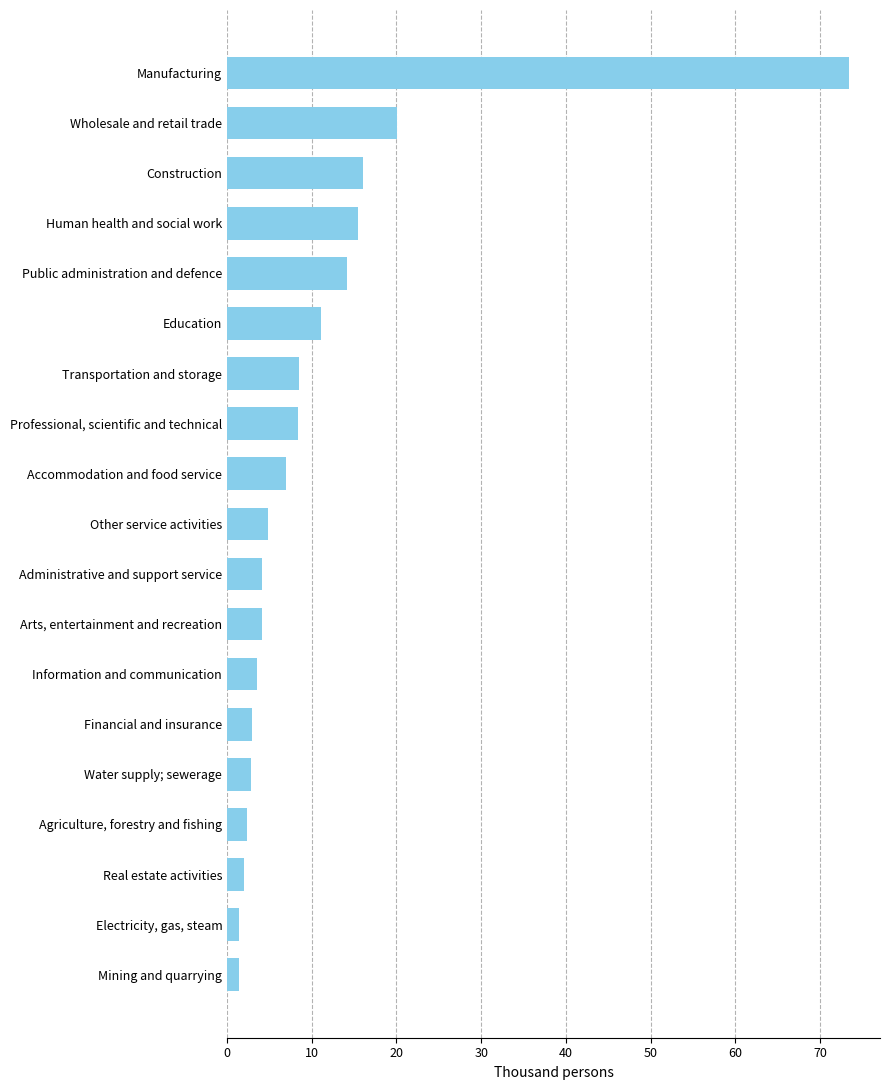

What is the difference between the second highest and minimum values?

18.7